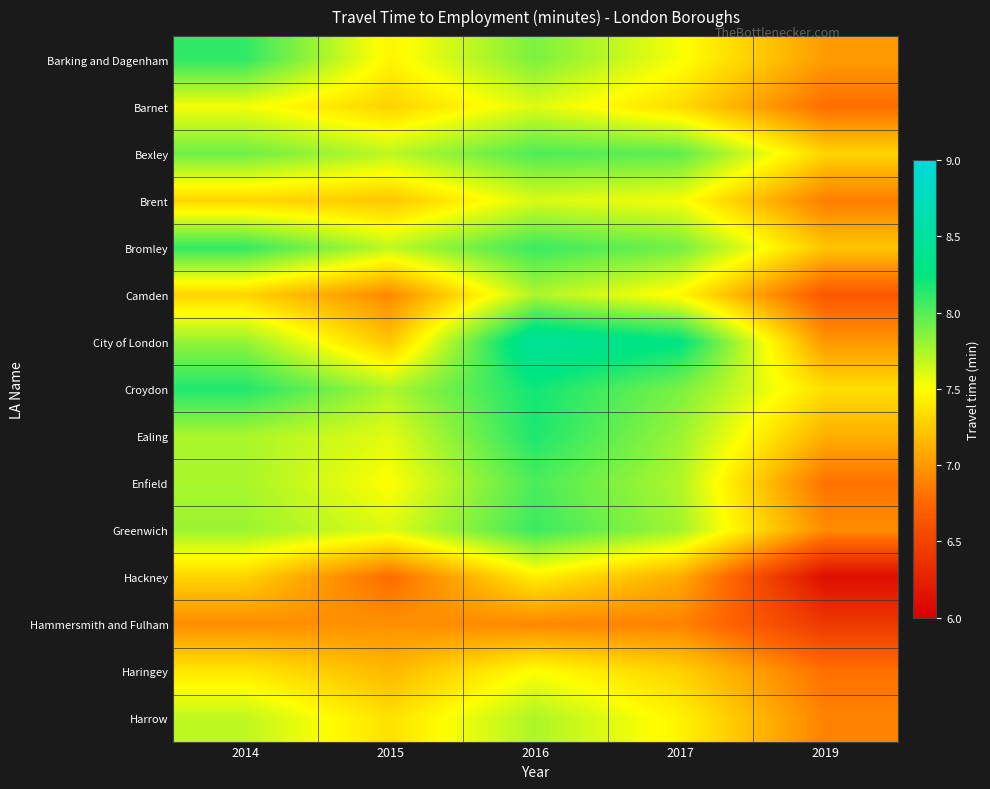

At how many categories does at least one series exceed 6?

5